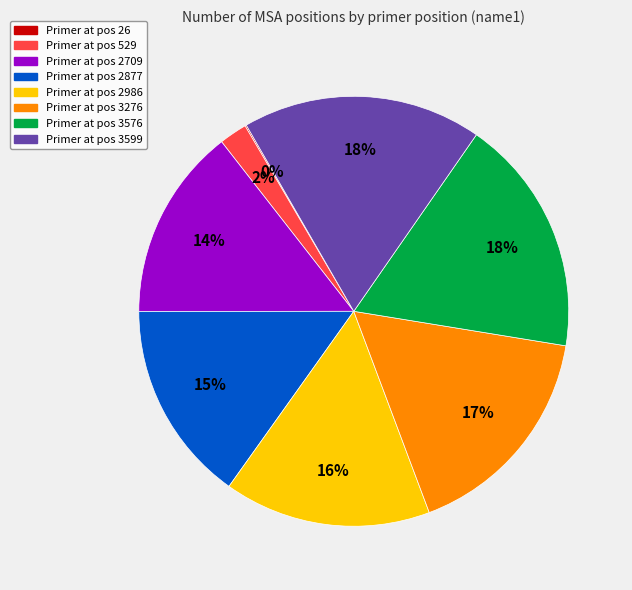

To the nearest percent, what is the difference between the largest and smallest slice percentages?

18%